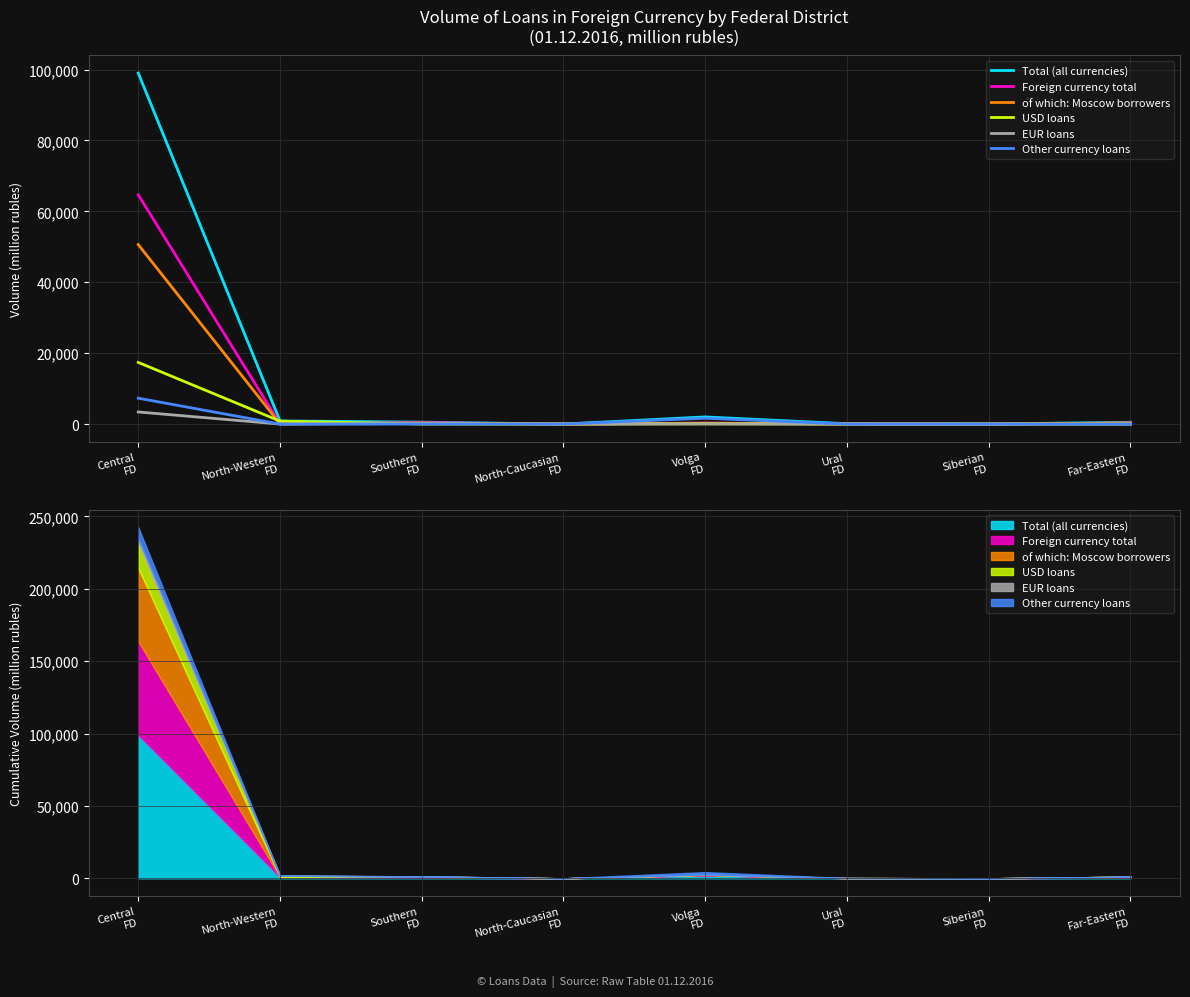

At which label does Total (all currencies) reach its peak?

Central
FD